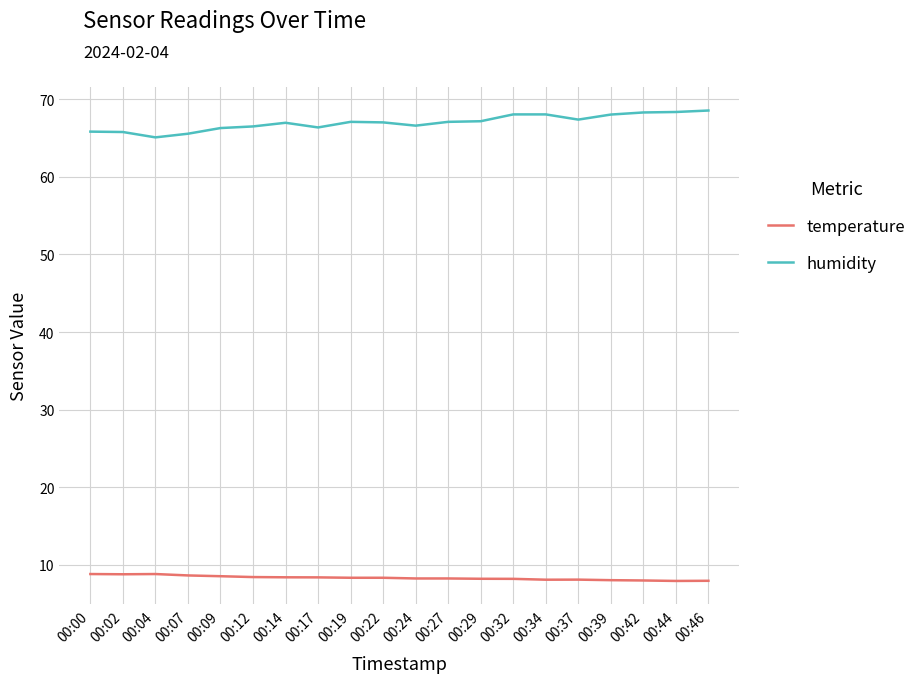

What is the spread (max minus min) of values at 00:14?

58.6